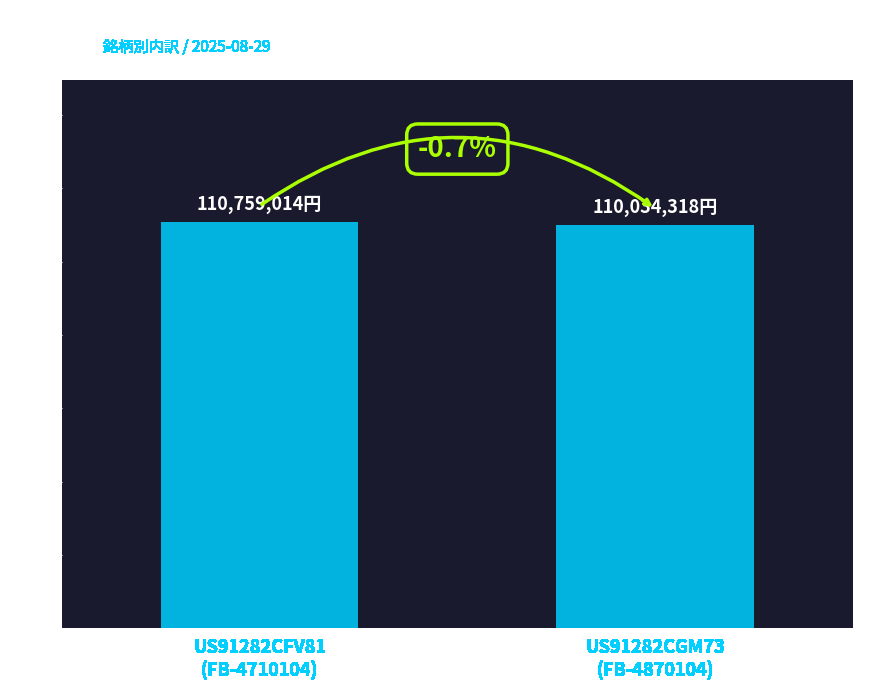

What is the average value?

110396665.8